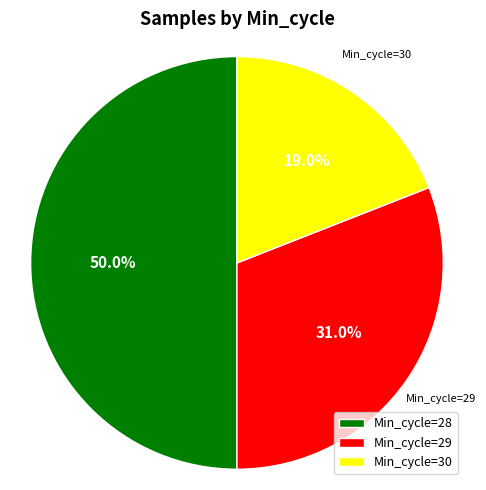

Which has a higher value, Min_cycle=29 or Min_cycle=28?

Min_cycle=28